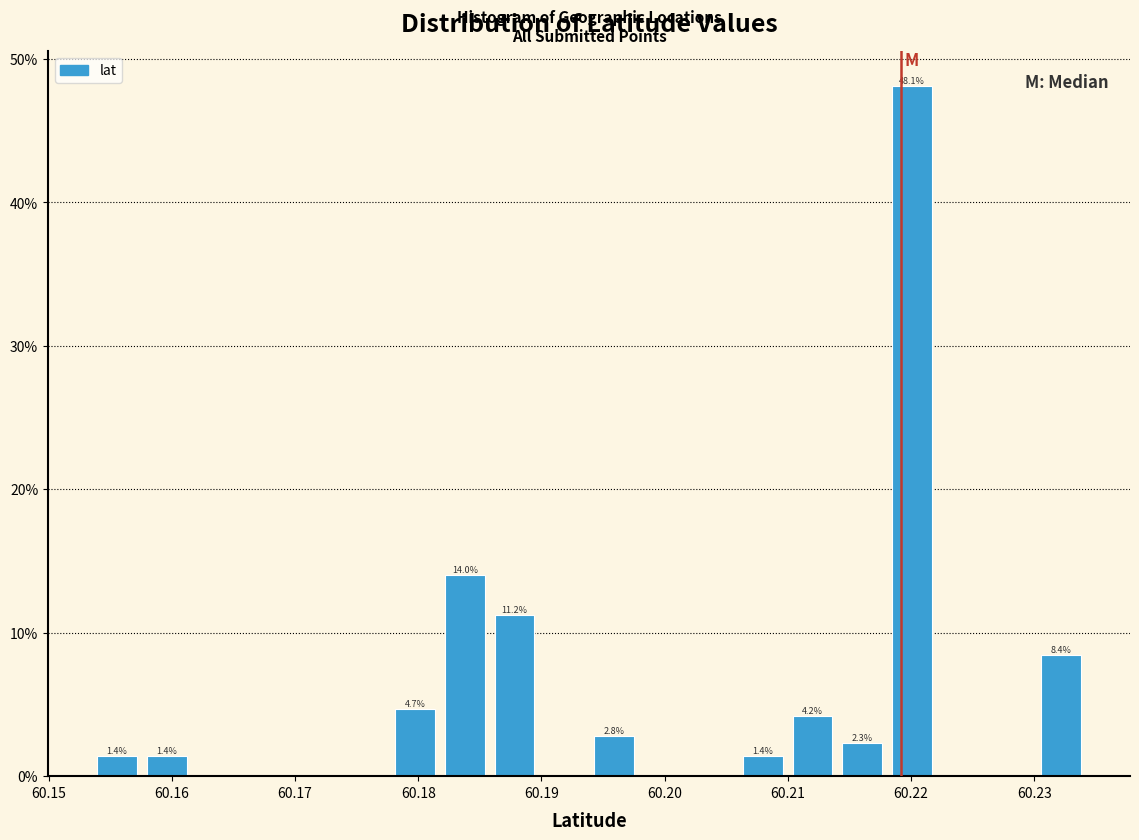

Over which range of the x-axis is the bar tallest?

60.218 to 60.222